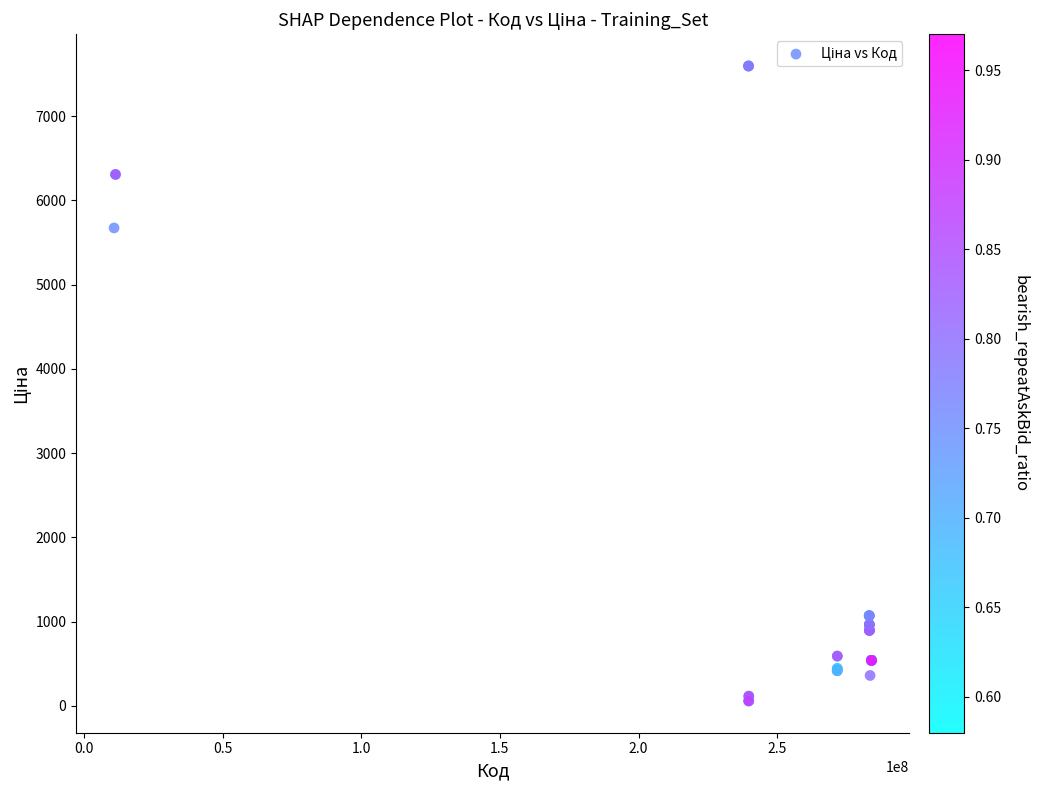

What Y value in the scatter plot is closest to 3826?

5673.8